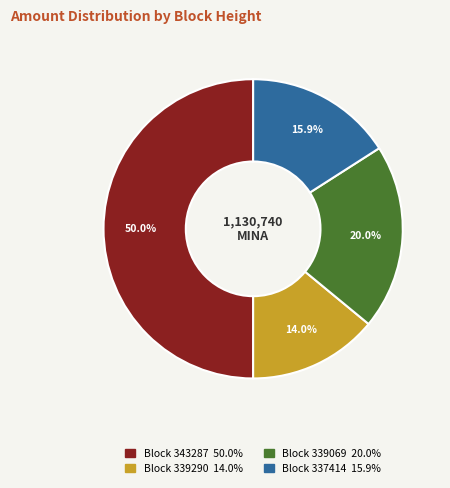

How many slices are in this pie chart?

4